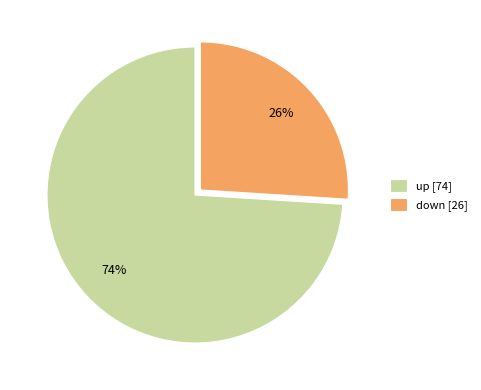

Which slice represents more than half of the pie?

up